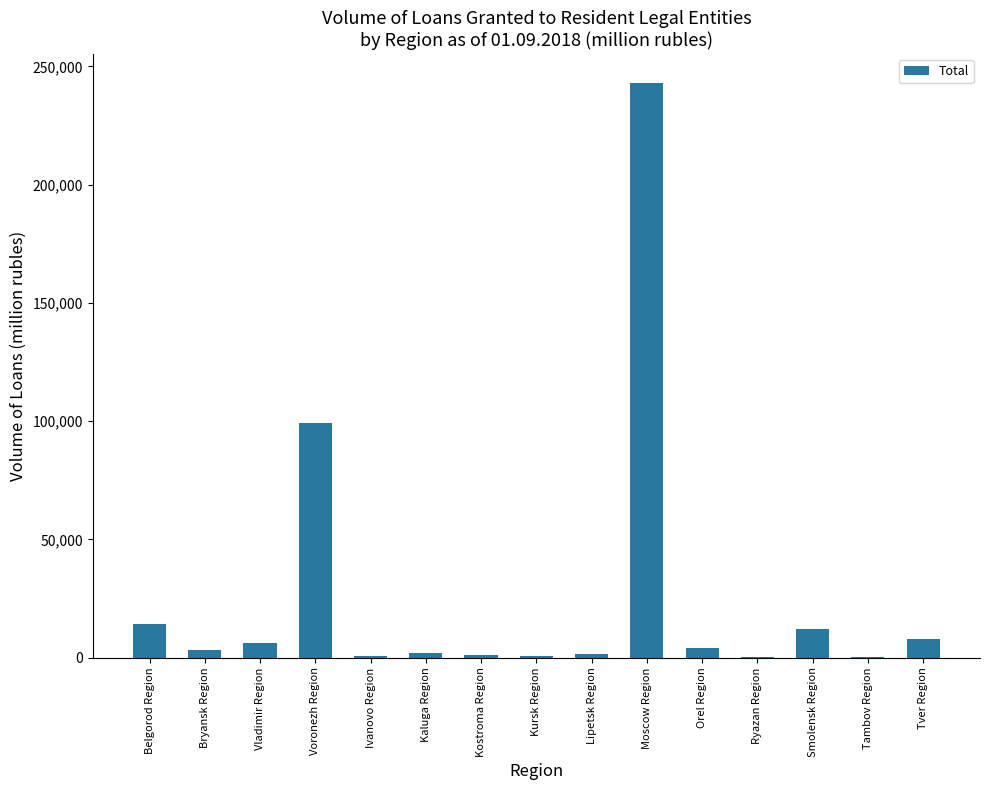

How many categories are shown in the chart?

15